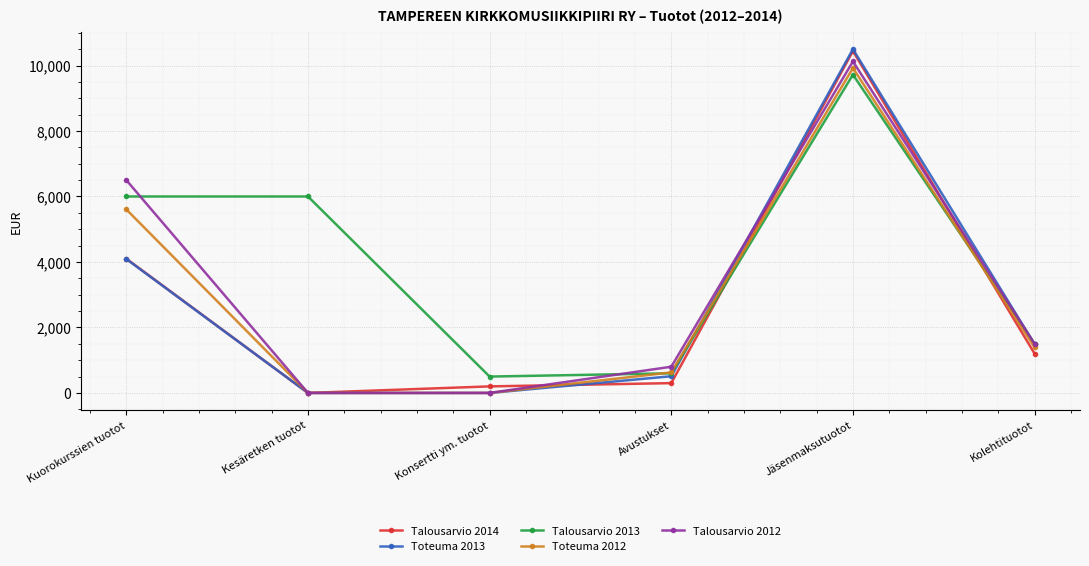

What is the total value across all series at Kesäretken tuotot?

6000.0